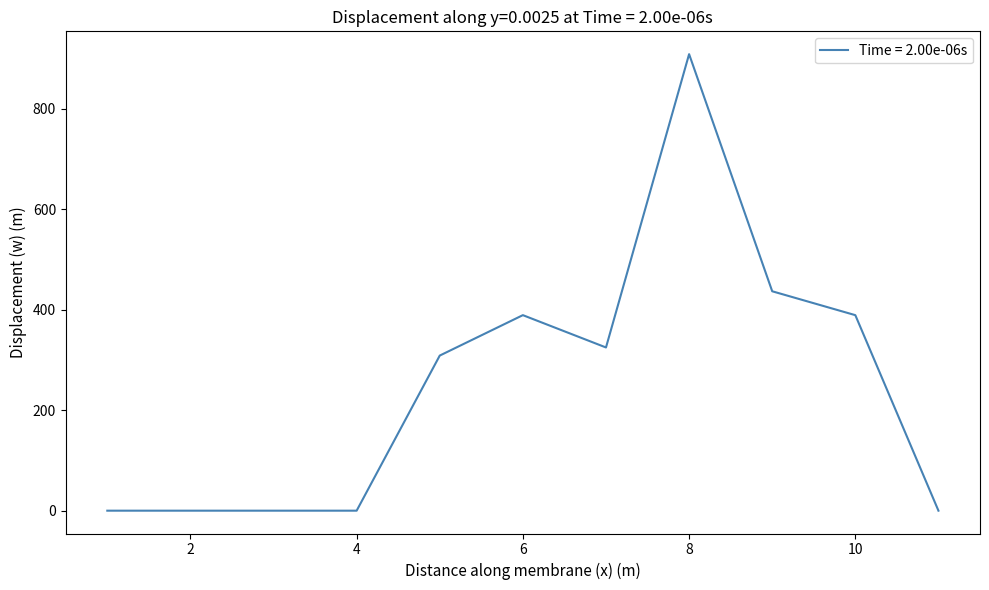

How many lines are shown in the chart?

1